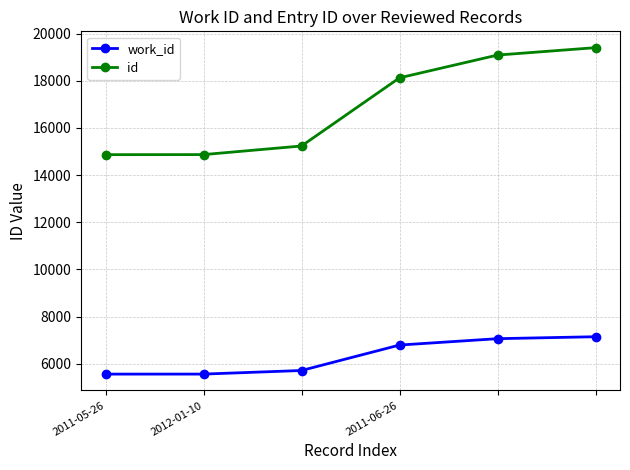

Is this an area chart (filled region under the line)?

No